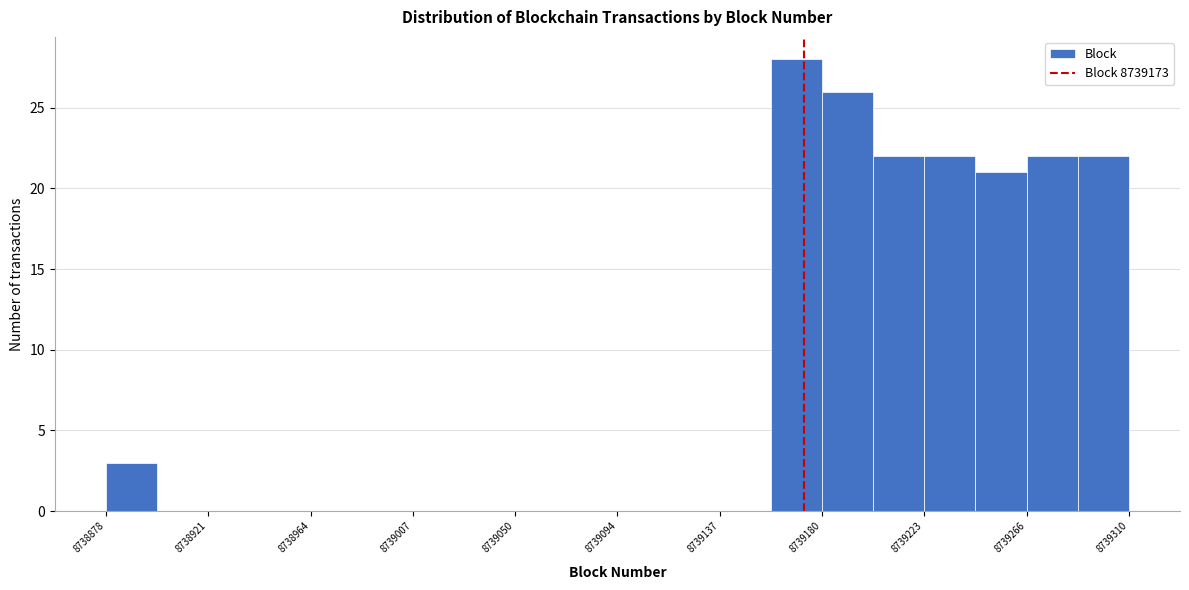

Reading left to right, transcribe this chart: for each bar, give the range it covers on the x-axis and its height. Neither the bar edges nor the heights are printed on the chart, so give them approximately, as read against the axes.

8738880 to 8738900: 3
8738900 to 8738920: 0
8738920 to 8738945: 0
8738945 to 8738965: 0
8738965 to 8738985: 0
8738985 to 8739010: 0
8739010 to 8739030: 0
8739030 to 8739050: 0
8739050 to 8739070: 0
8739070 to 8739095: 0
8739095 to 8739115: 0
8739115 to 8739135: 0
8739135 to 8739160: 0
8739160 to 8739180: 28
8739180 to 8739200: 26
8739200 to 8739225: 22
8739225 to 8739245: 22
8739245 to 8739265: 21
8739265 to 8739290: 22
8739290 to 8739310: 22